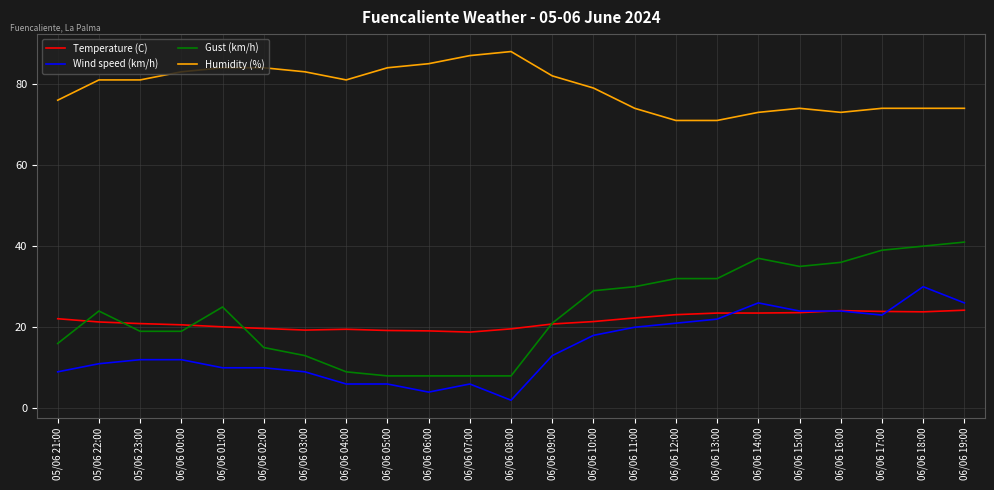

Is the value of Humidity (%) at 06/06 06:00 greater than the value of Temperature (C) at 06/06 03:00?

Yes